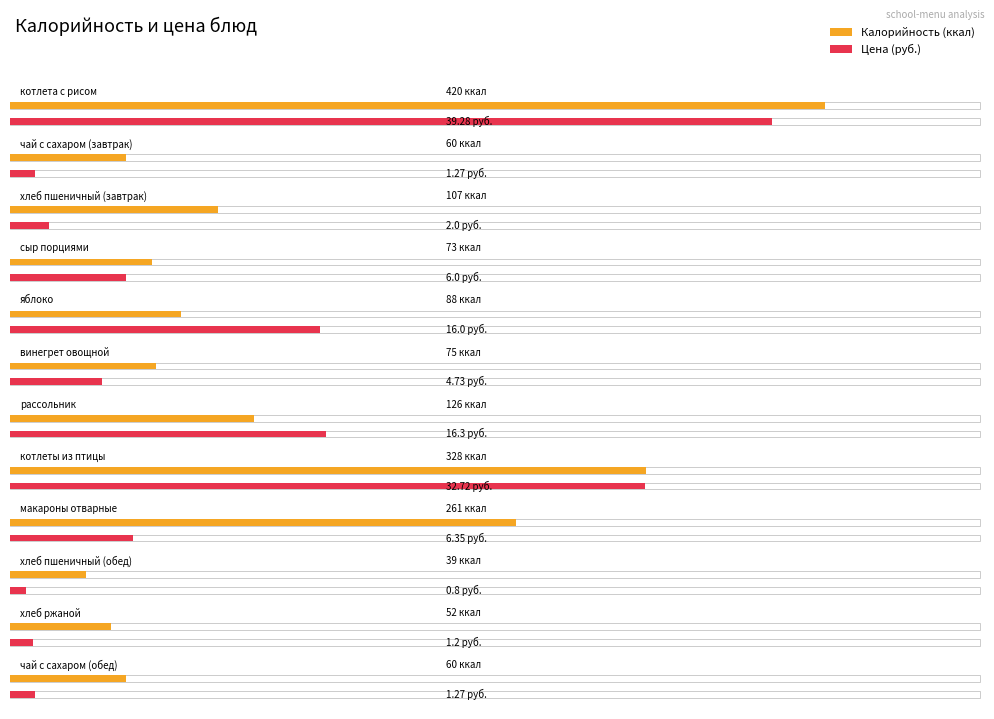

What is the difference between the maximum and minimum values in the Калорийность series?

381.0